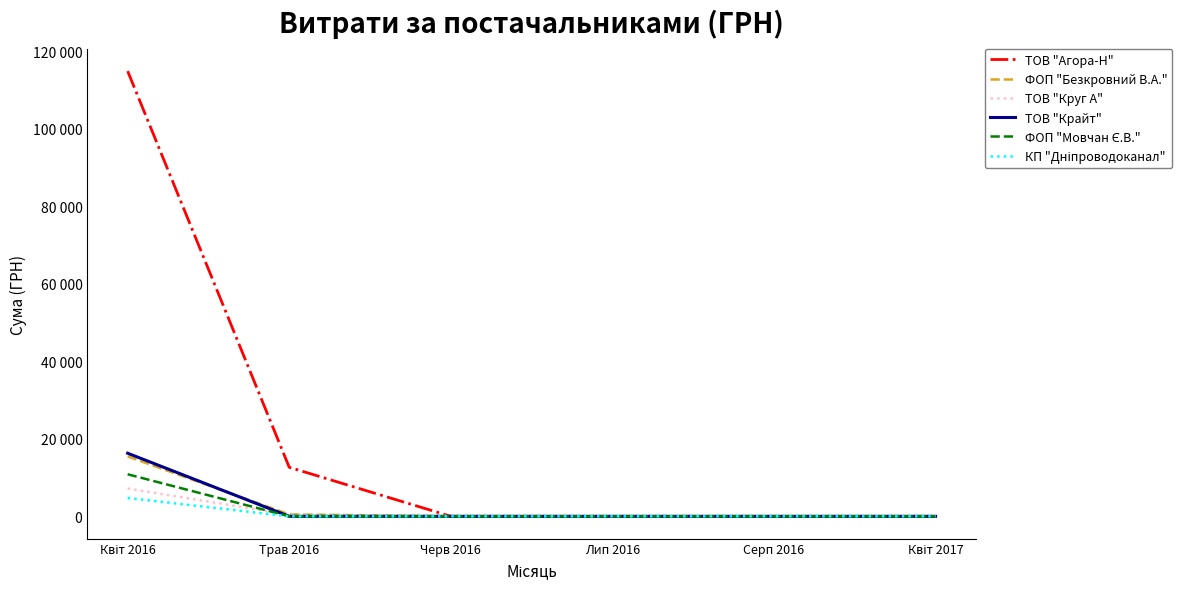

Does the chart display data point markers on the line(s)?

No